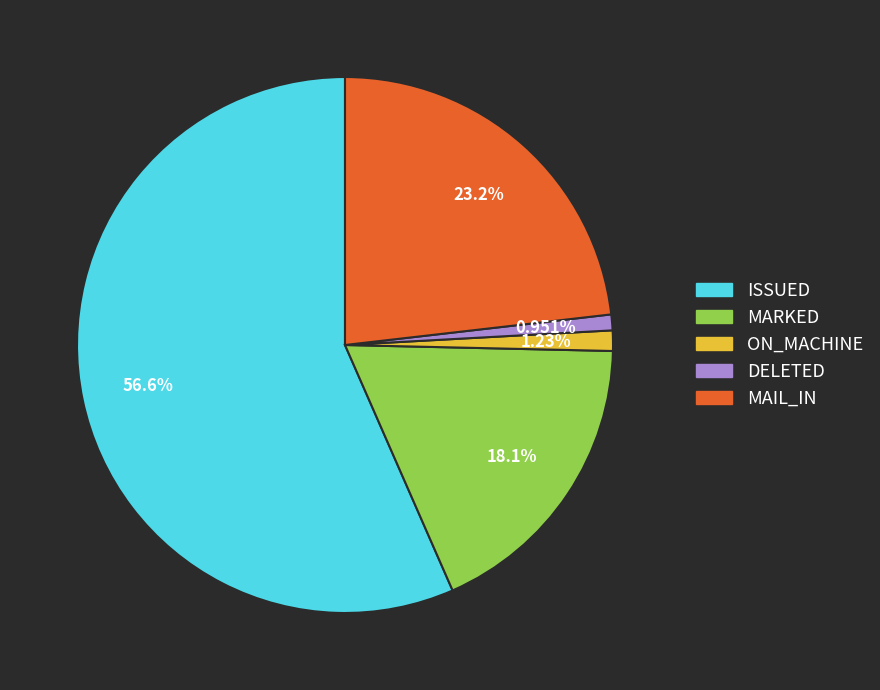

Which slice represents more than half of the pie?

ISSUED